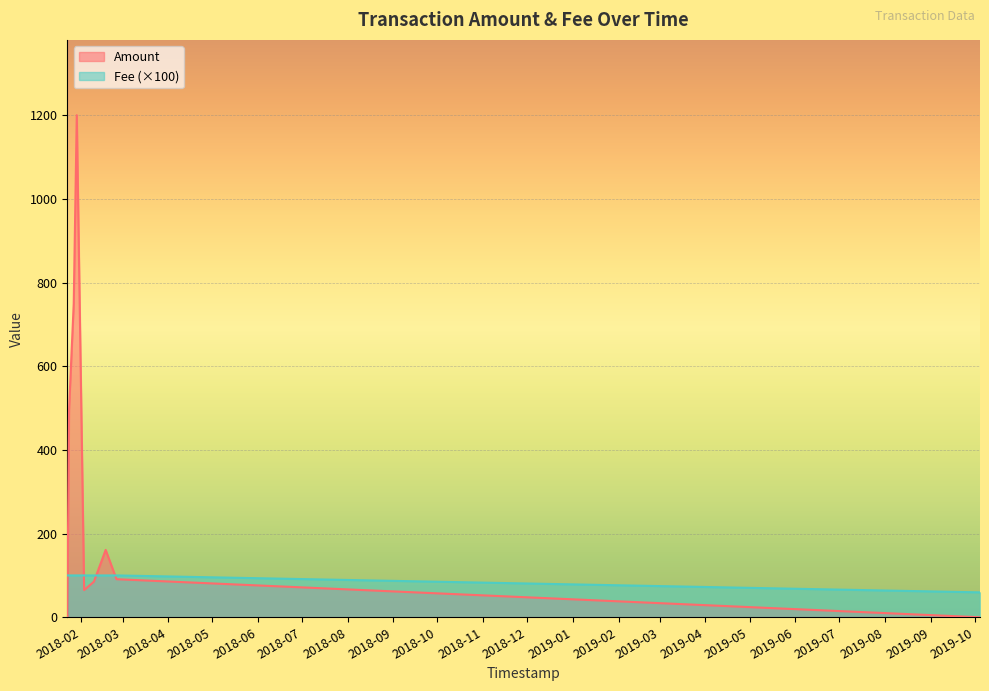

Reading right to left, extract all data points from this chart.

Amount: 3.0	2.0	497.0	750.0	1200.0	65.0	85.0	161.0	91.0	0.0
Fee: 1.0	1.0	1.0	1.0	1.0	1.0	1.0	1.0	1.0	0.6